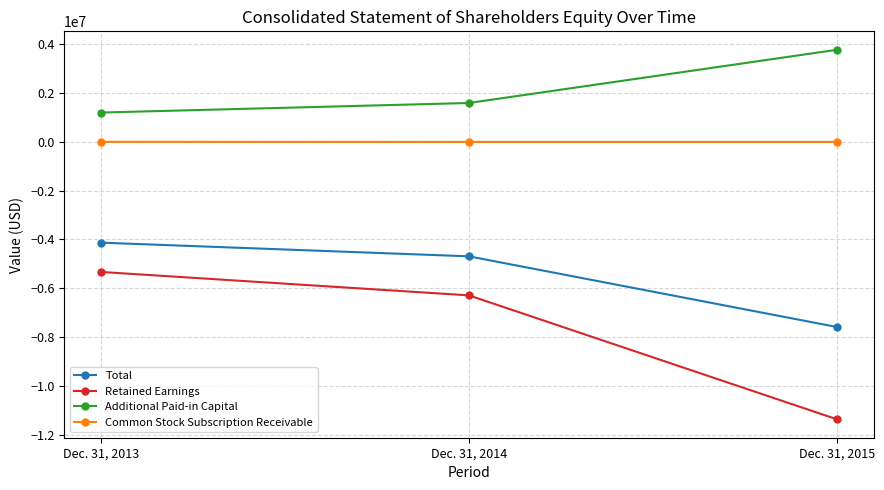

What is the difference between the highest and lowest values at Dec. 31, 2013?

6534466